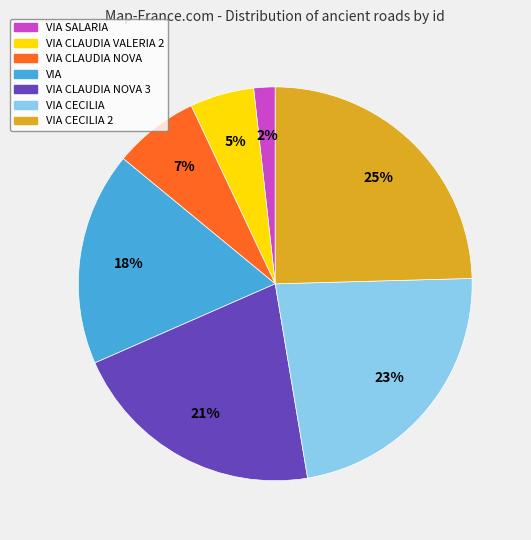

Is there any slice that represents more than half of the pie?

No